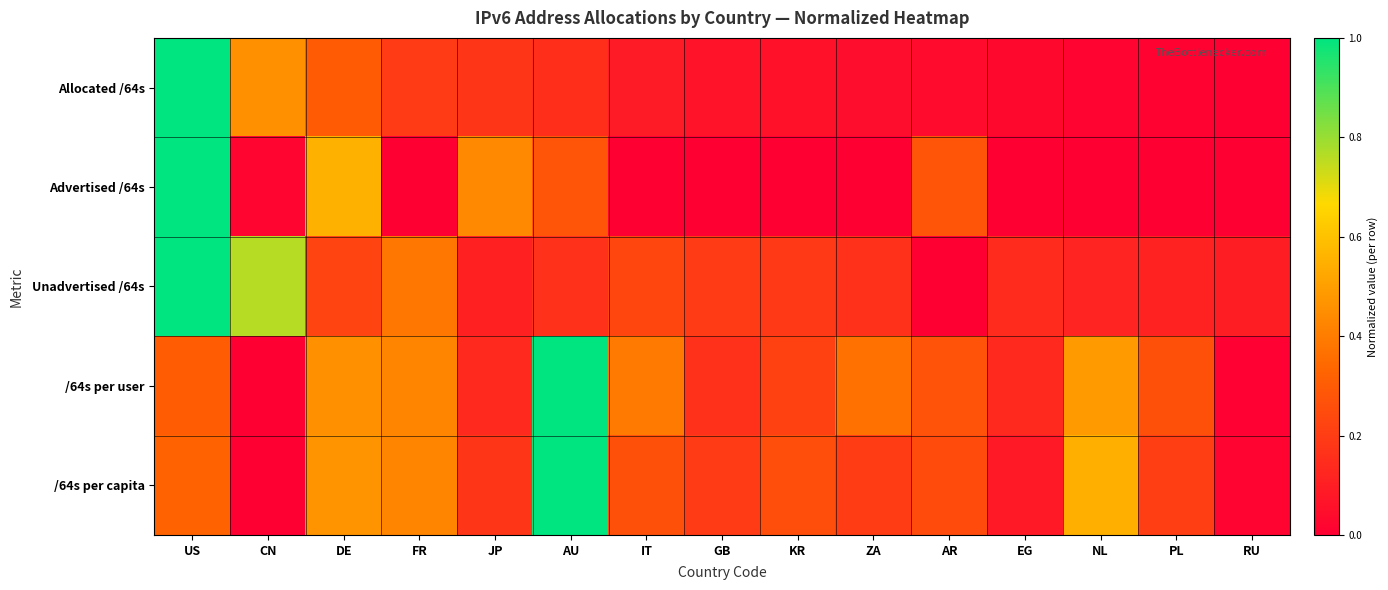

At which category is the sum across all series the highest?

US